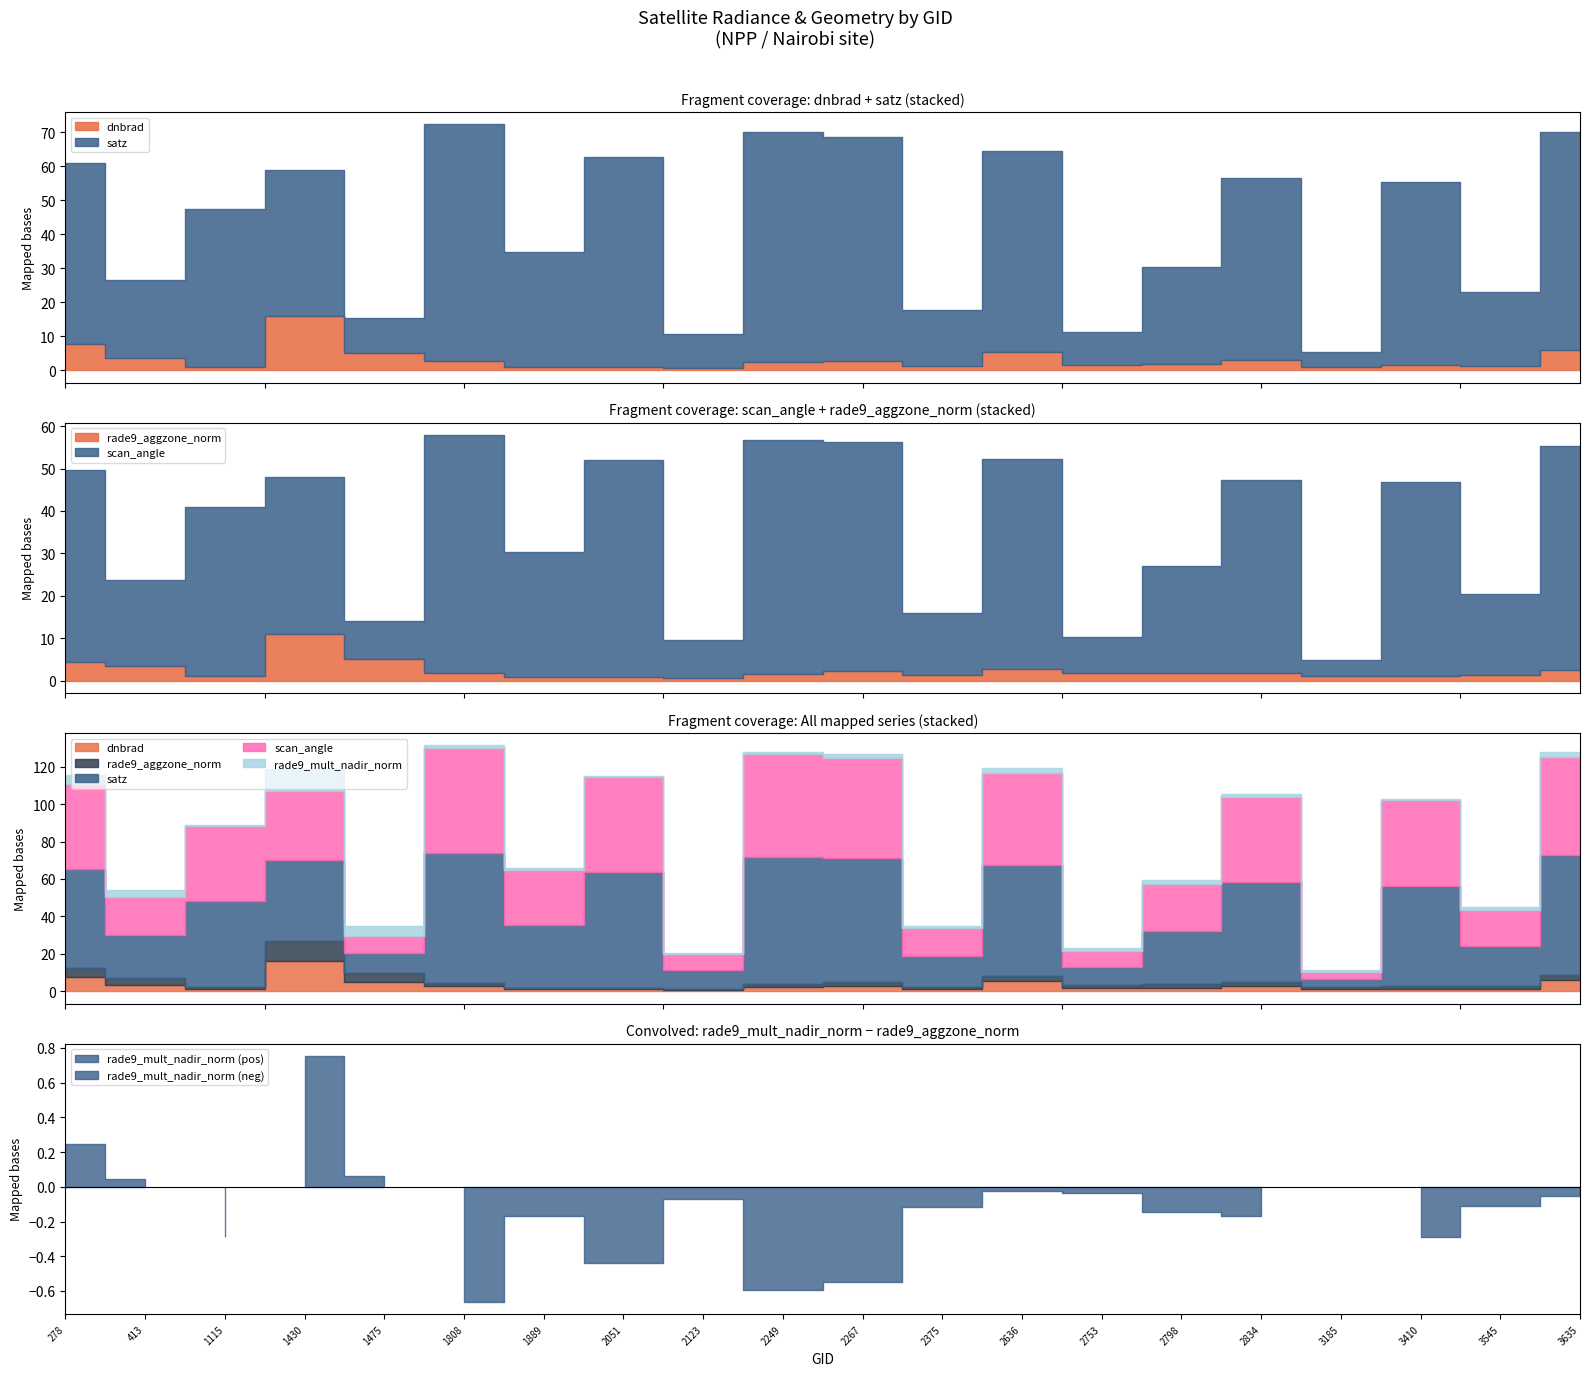

Reading left to right, extract all data points from this chart.

dnbrad: 278=7.9	413=3.6	1115=1.1	1430=16.0	1475=5.0	1808=2.6	1889=1.0	2051=1.1	2123=0.6	2249=2.3	2267=2.8	2375=1.2	2636=5.3	2753=1.7	2798=1.9	2834=2.9	3185=1.1	3410=1.4	3545=1.3	3635=6.0
satz: 278=53.2	413=23.0	1115=46.4	1430=42.9	1475=10.4	1808=69.7	1889=33.6	2051=61.6	2123=10.0	2249=67.8	2267=65.9	2375=16.6	2636=59.2	2753=9.6	2798=28.6	2834=53.6	3185=4.3	3410=53.9	3545=21.7	3635=64.1
scan_angle: 278=45.1	413=20.3	1115=39.8	1430=37.0	1475=9.1	1808=56.1	1889=29.3	2051=51.1	2123=8.9	2249=55.0	2267=53.9	2375=14.6	2636=49.4	2753=8.5	2798=25.0	2834=45.4	3185=3.8	3410=45.6	3545=19.1	3635=52.7
rade9_aggzone_norm: 278=4.4	413=3.5	1115=1.0	1430=11.0	1475=5.1	1808=1.8	1889=1.0	2051=1.0	2123=0.6	2249=1.6	2267=2.3	2375=1.3	2636=2.8	2753=1.8	2798=2.0	2834=1.9	3185=1.1	3410=1.1	3545=1.4	3635=2.5
rade9_mult_nadir_norm: 278=4.7	413=3.6	1115=0.8	1430=11.8	1475=5.1	1808=1.2	1889=0.8	2051=0.5	2123=0.6	2249=1.0	2267=1.7	2375=1.2	2636=2.8	2753=1.7	2798=1.8	2834=1.7	3185=1.1	3410=0.9	3545=1.3	3635=2.5